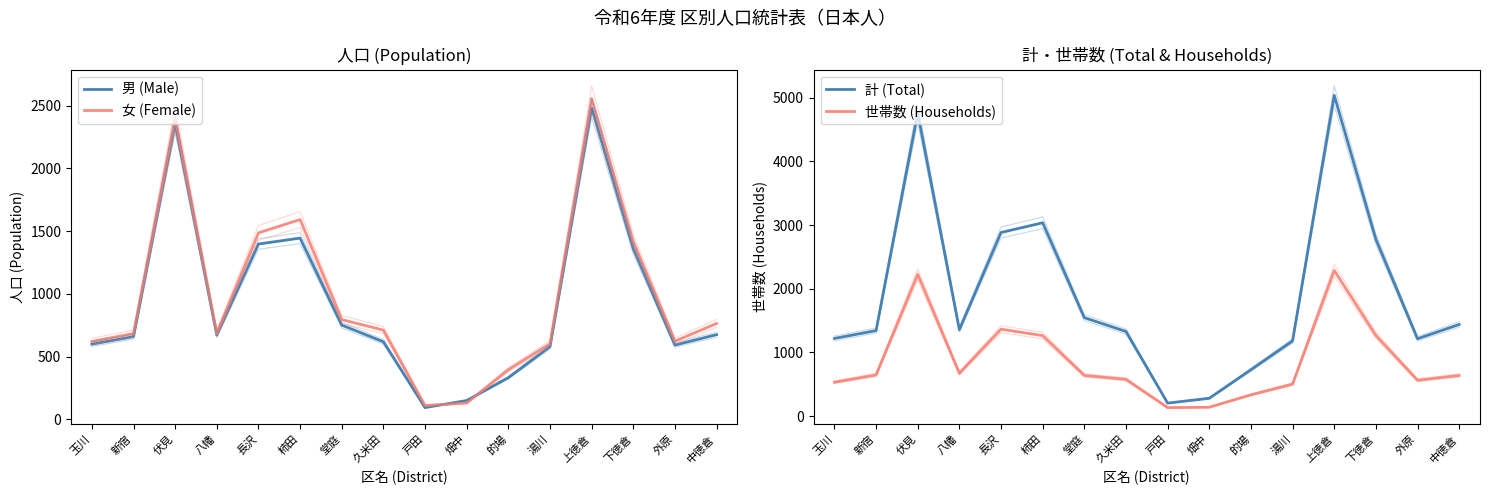

How many lines are shown in the chart?

4